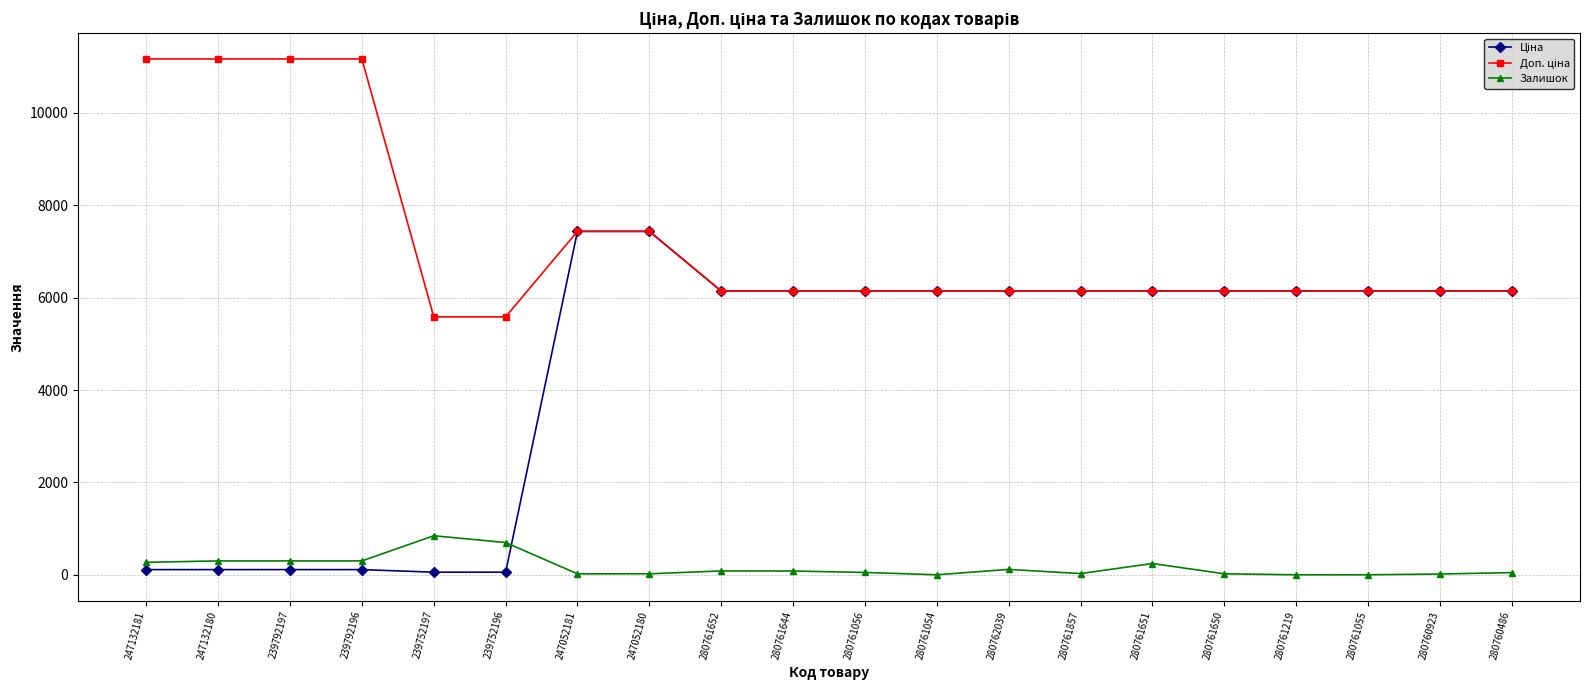

How many data points does each series have?

20